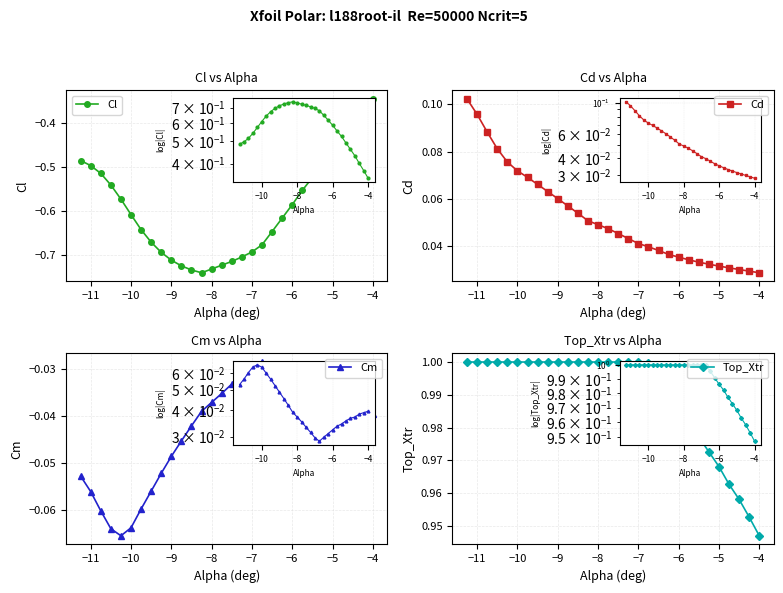

Is this an area chart (filled region under the line)?

No